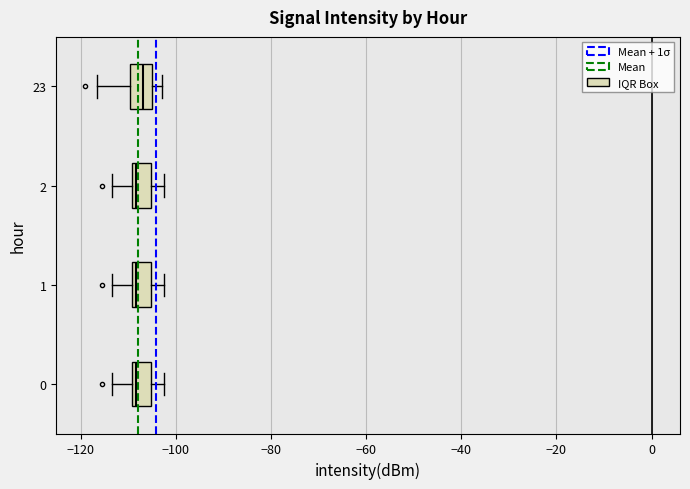

Reading bottom to top, read every box against the x-axis: the position of its median line, the range the box covers, and the ends of its whiskers. The values are not printed on the chart, so give them approximately, as read against the axis.

0: median -108, box -110 to -106, whiskers -114 to -102
1: median -108, box -110 to -106, whiskers -114 to -102
2: median -108, box -110 to -106, whiskers -114 to -102
23: median -106 (inside the box), box -110 to -106, whiskers -116 to -102